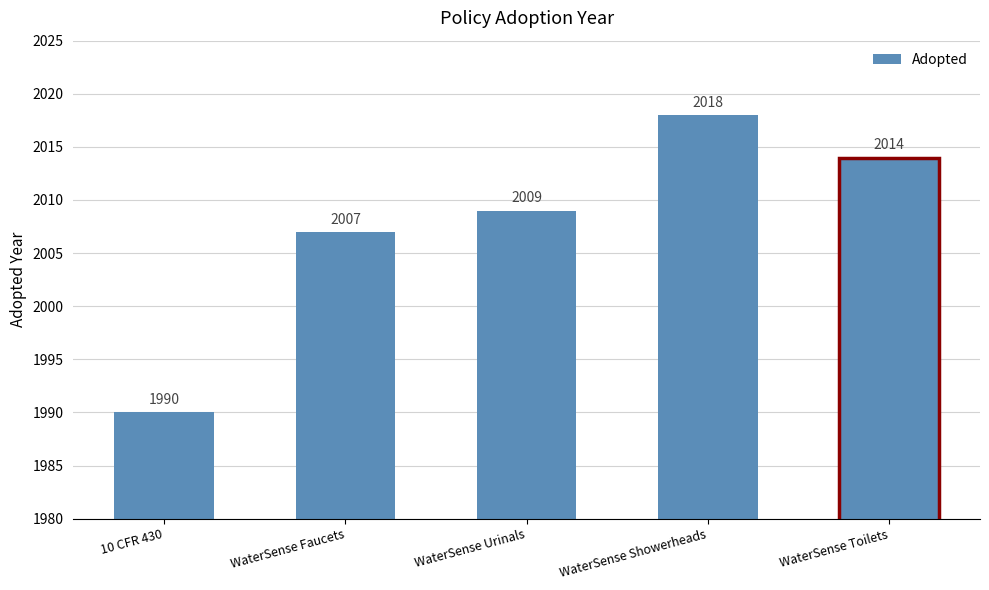

What is the difference between the values at WaterSense Faucets and WaterSense Showerheads?

11